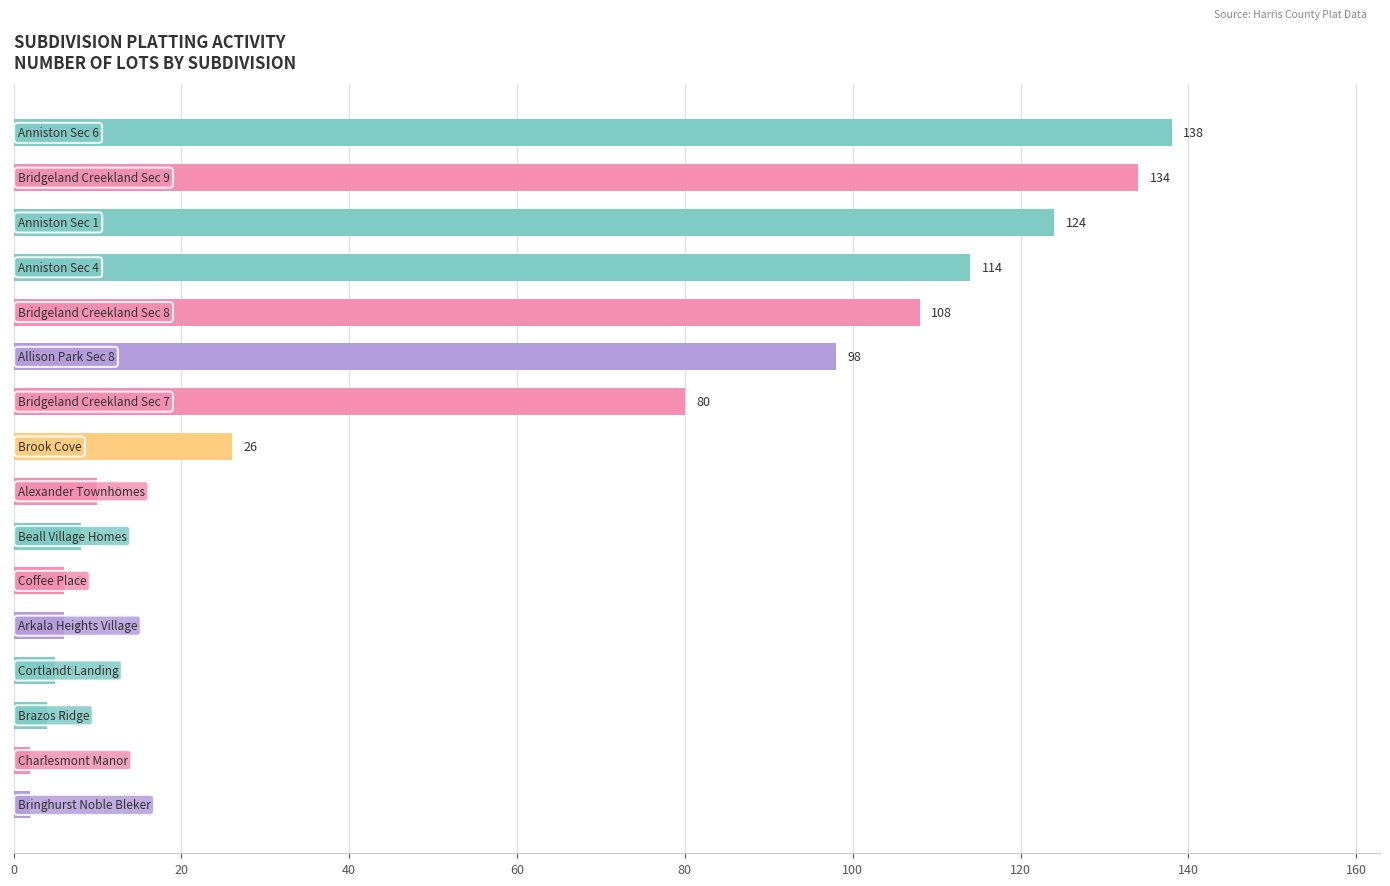

What is the value of the 16th bar from the top?

2